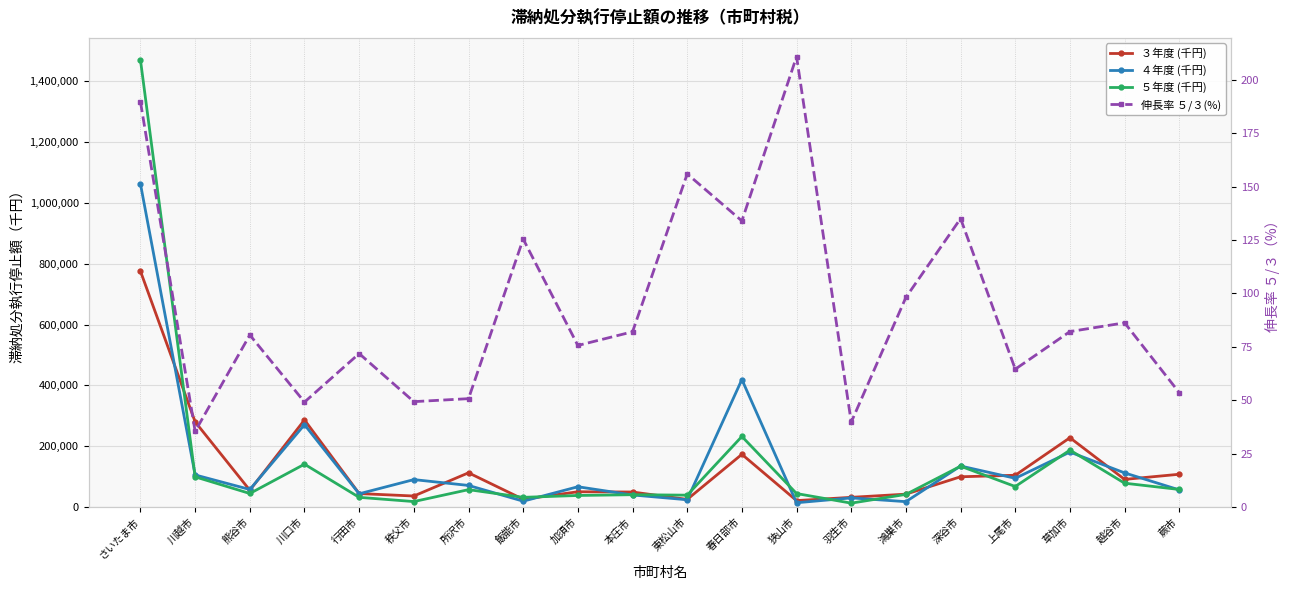

What is the total value across all series at 川口市?

697715.1